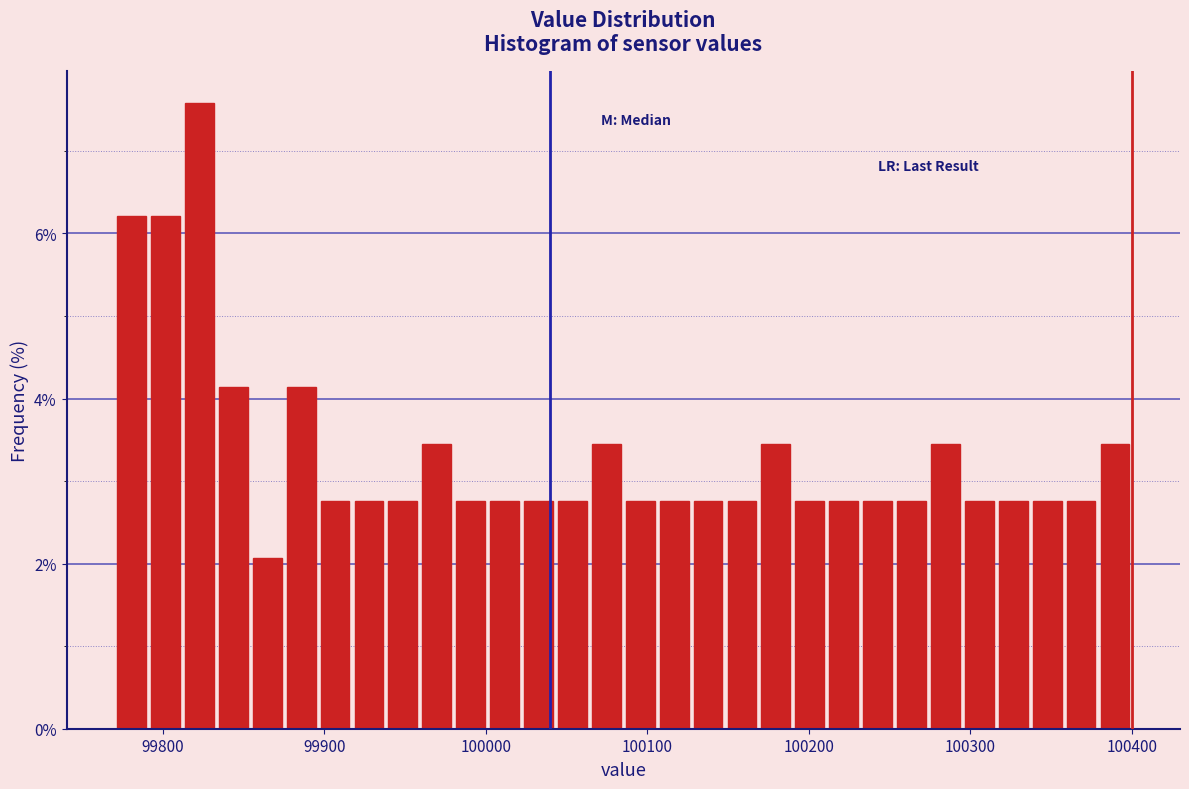

Read against the x-axis, roughly where is the centre of the tallest bar?

99820